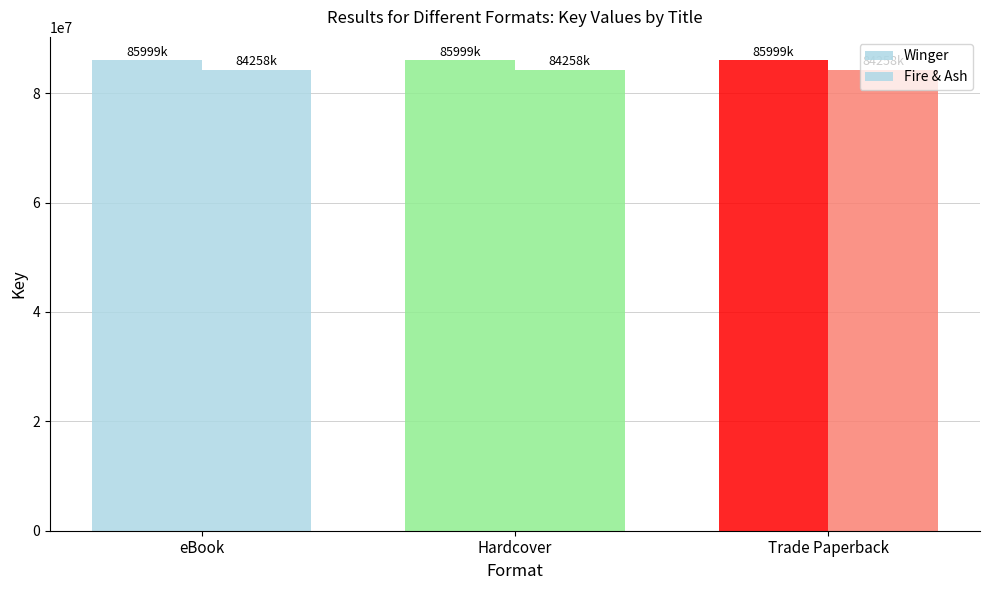

Which series has the widest spread of values?

Winger